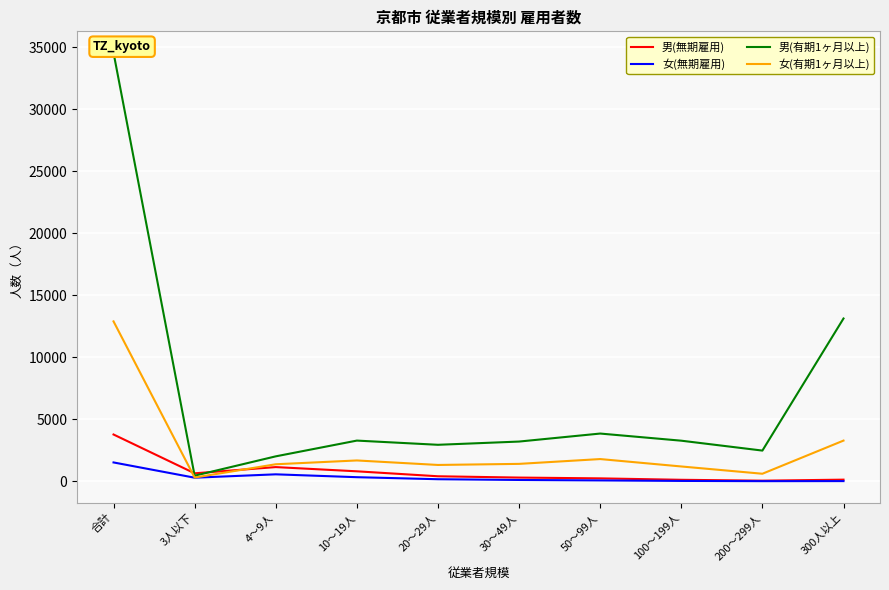

How many series are shown in this chart?

4